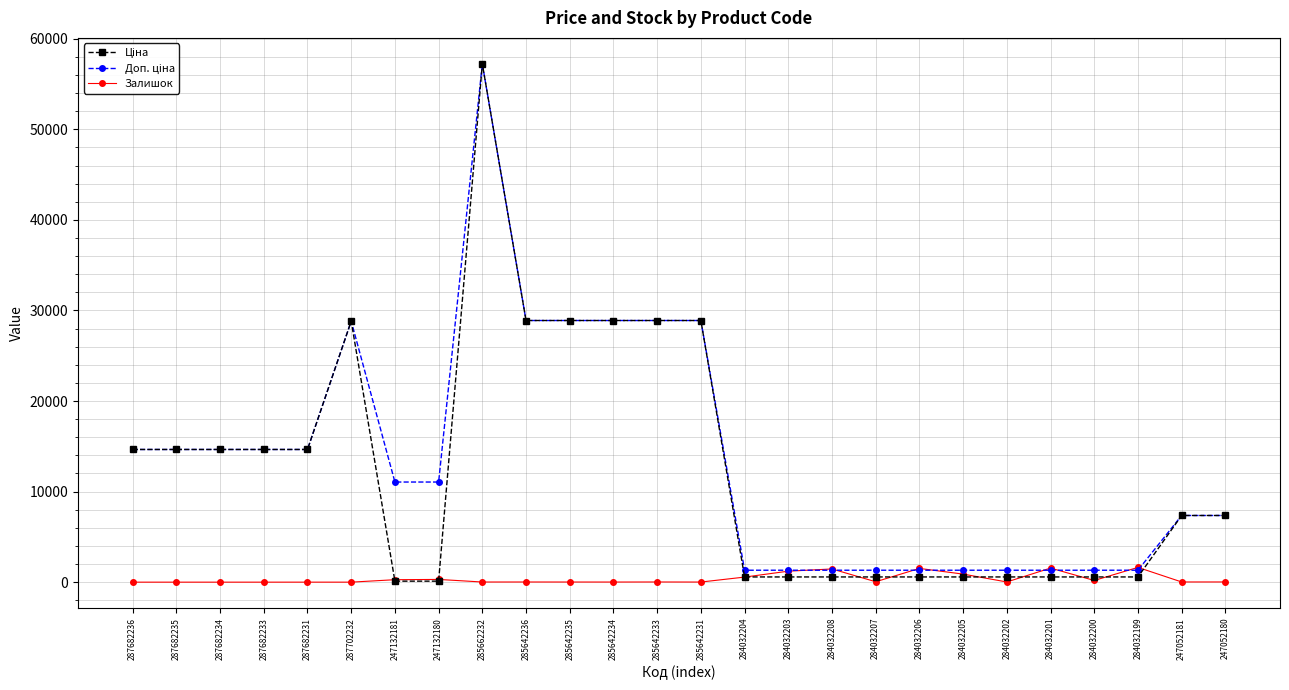

At which category does the chart reach its peak across all series?

285662232